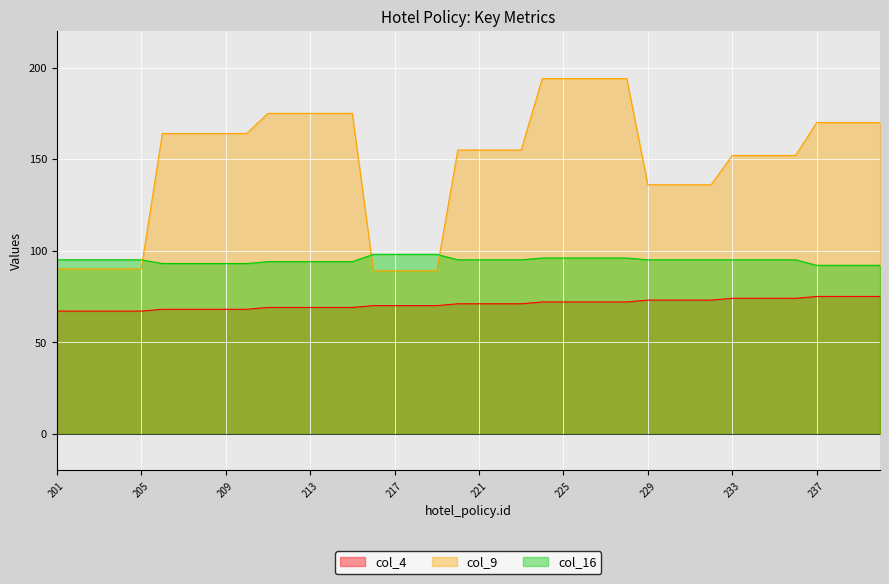

True or false: col_16 and col_4 cross at least once.

False